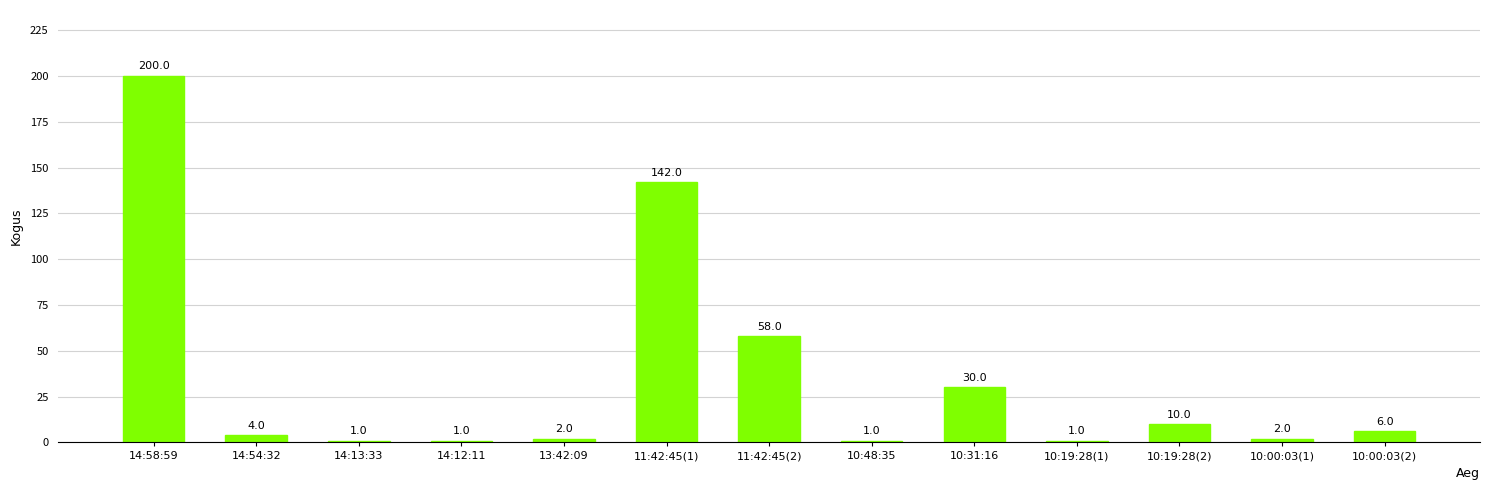

Reading left to right, what are all the values shown in this chart?

14:58:59=200	14:54:32=4	14:13:33=1	14:12:11=1	13:42:09=2	11:42:45(1)=142	11:42:45(2)=58	10:48:35=1	10:31:16=30	10:19:28(1)=1	10:19:28(2)=10	10:00:03(1)=2	10:00:03(2)=6